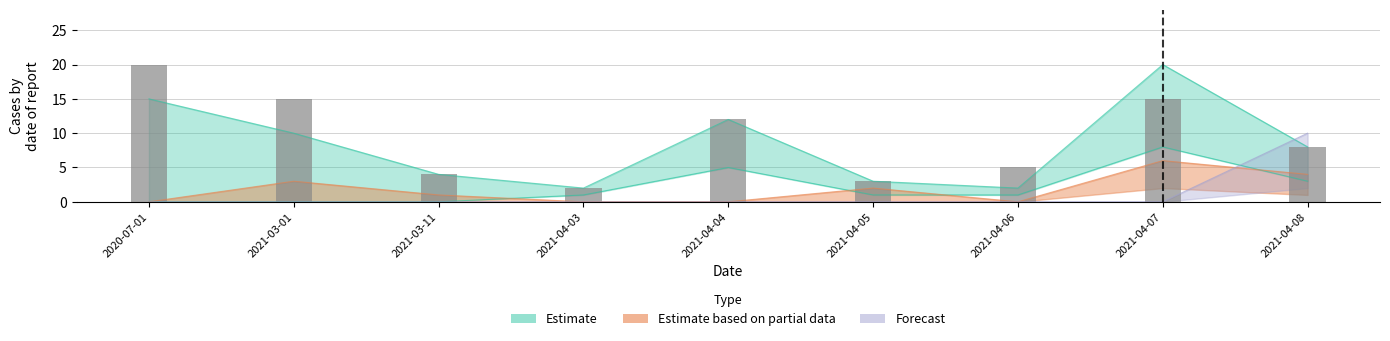

Does the chart contain stacked bars?

No